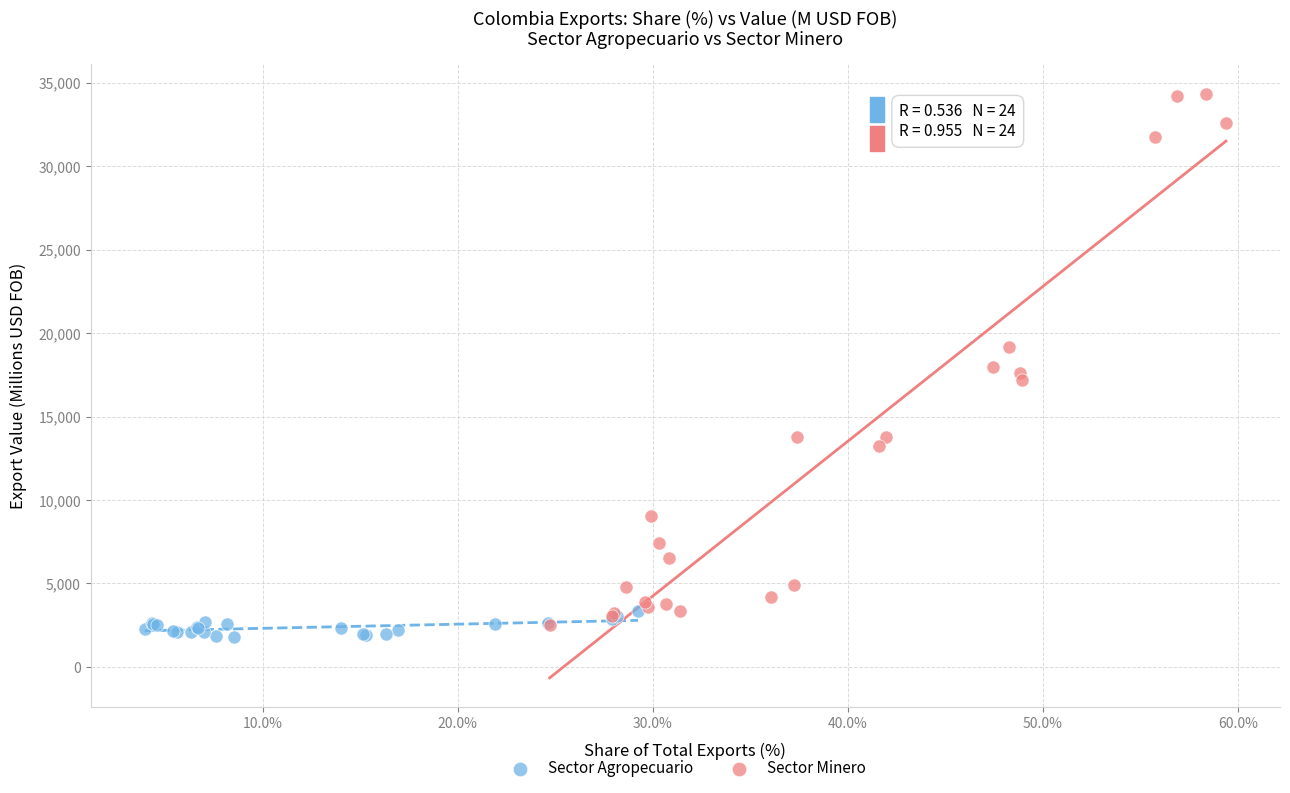

What are all the series names shown in the legend?

Sector Agropecuario, Sector Minero